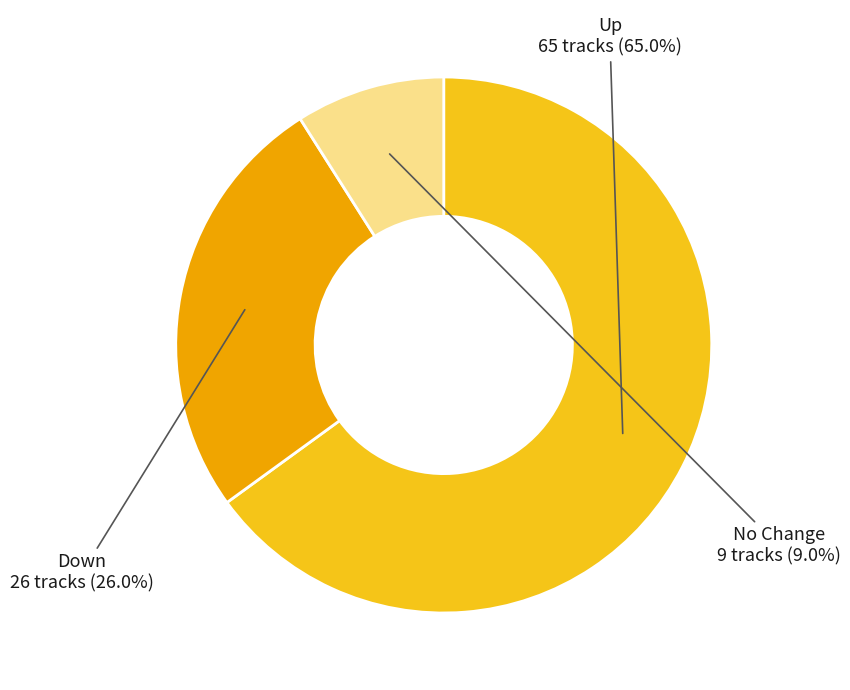

Does any single category account for the majority?

Yes